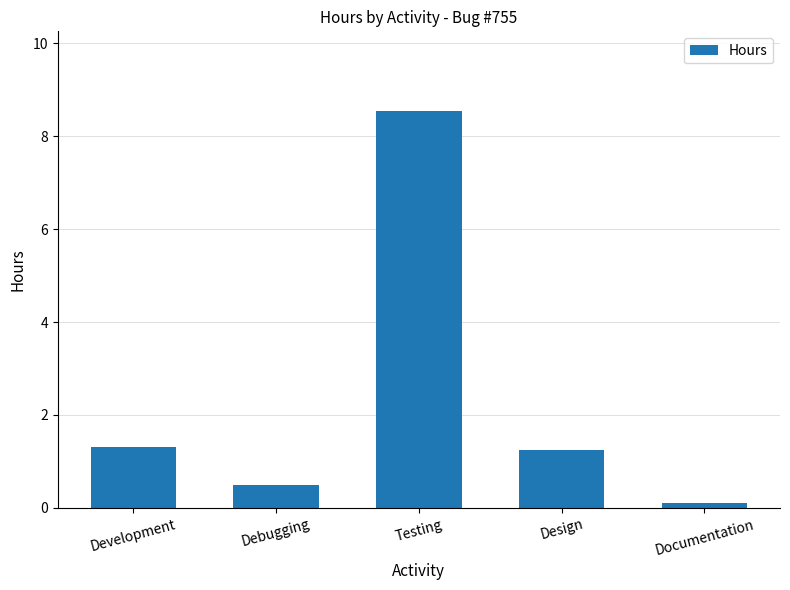

Which has a higher value, Documentation or Debugging?

Debugging